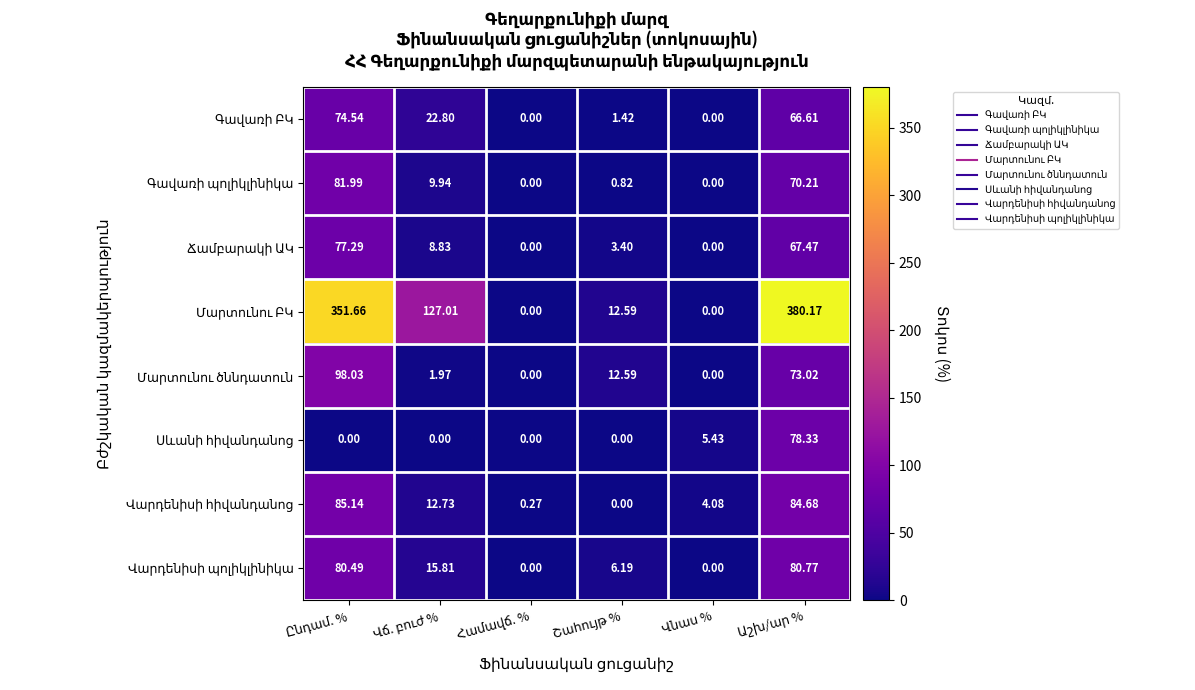

How many series are shown in this chart?

8